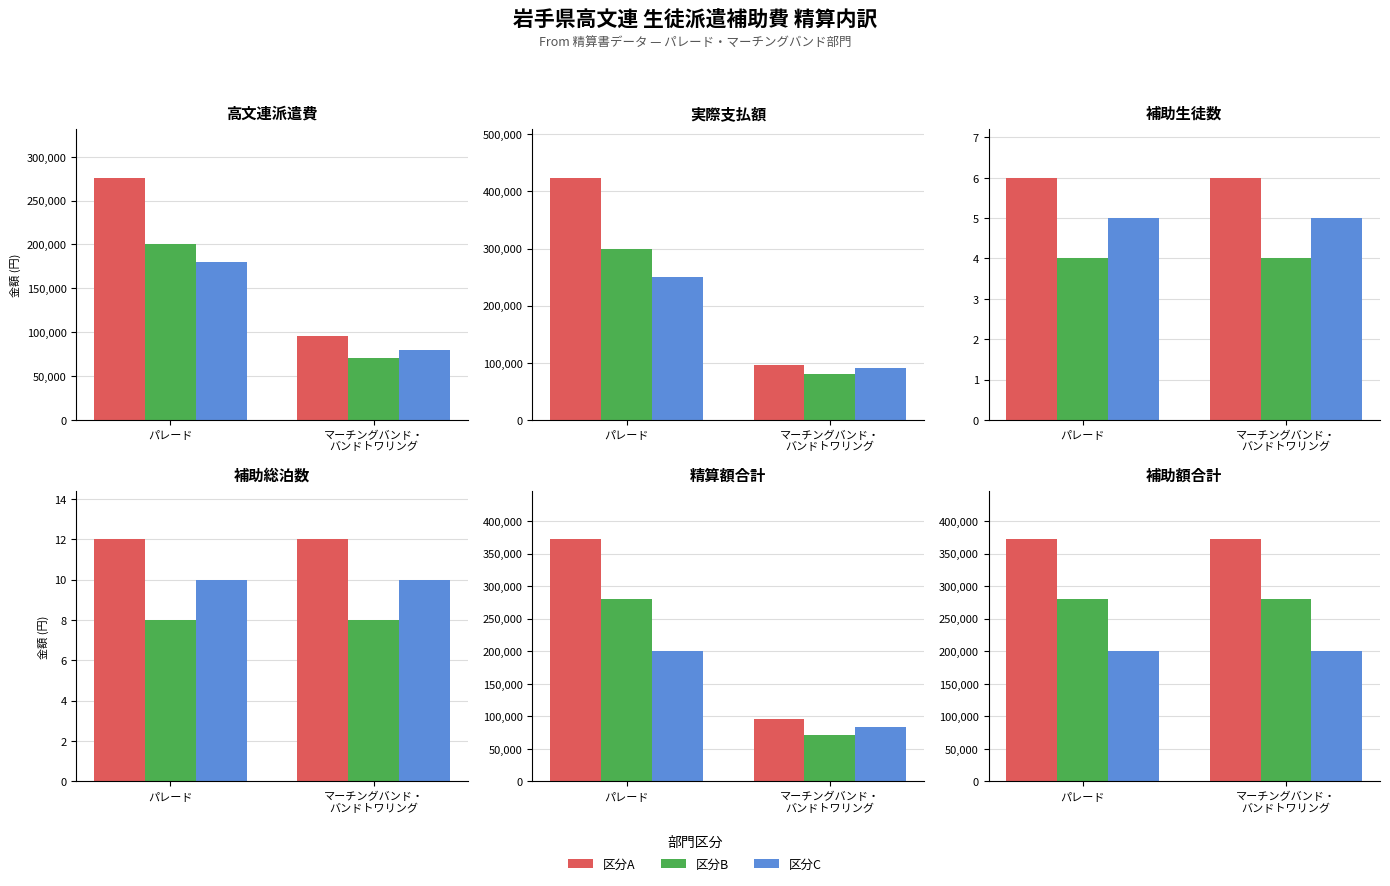

What is the total value across all series at パレード?

852000